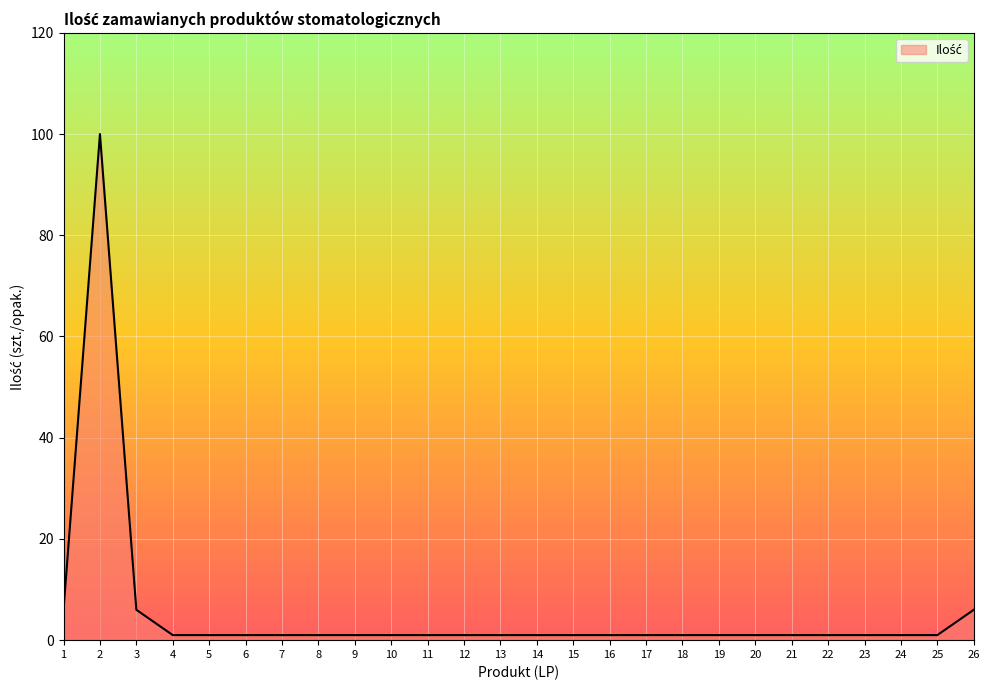

What is the difference between the maximum and minimum values?

99